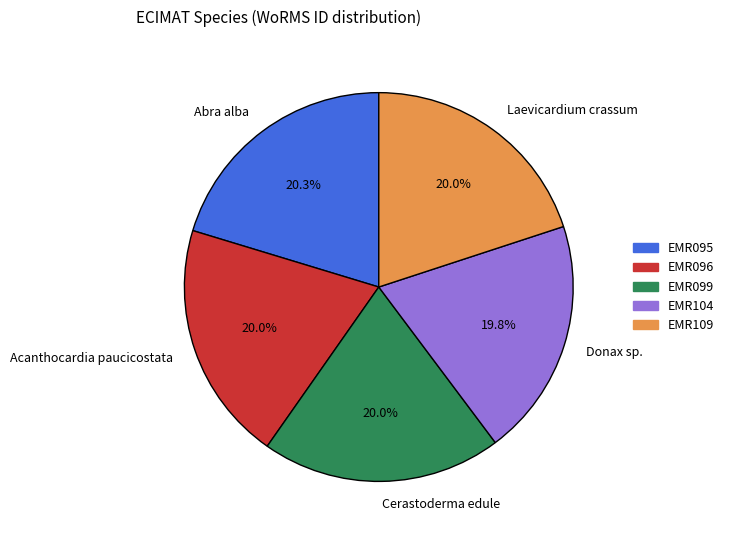

Does EMR104 account for over 50% of the chart?

No